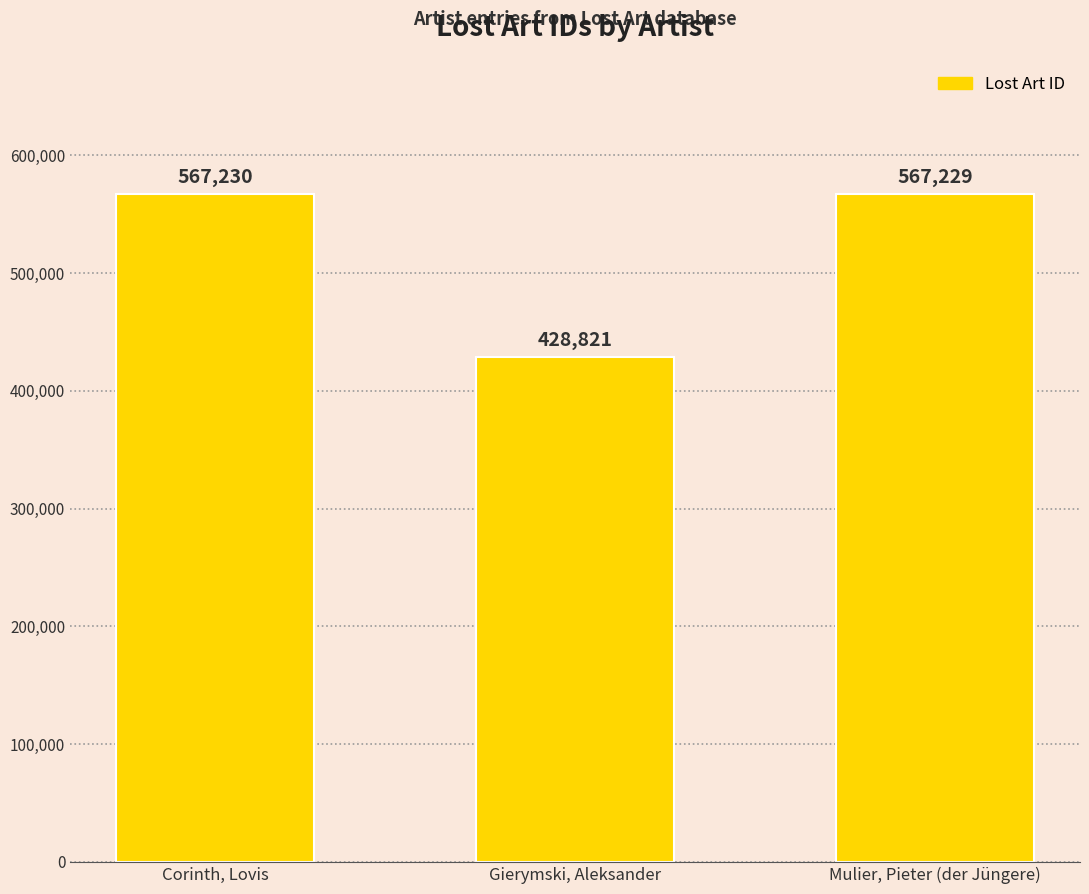

The chart shows a value of 567230 at Corinth, Lovis. True or false?

True